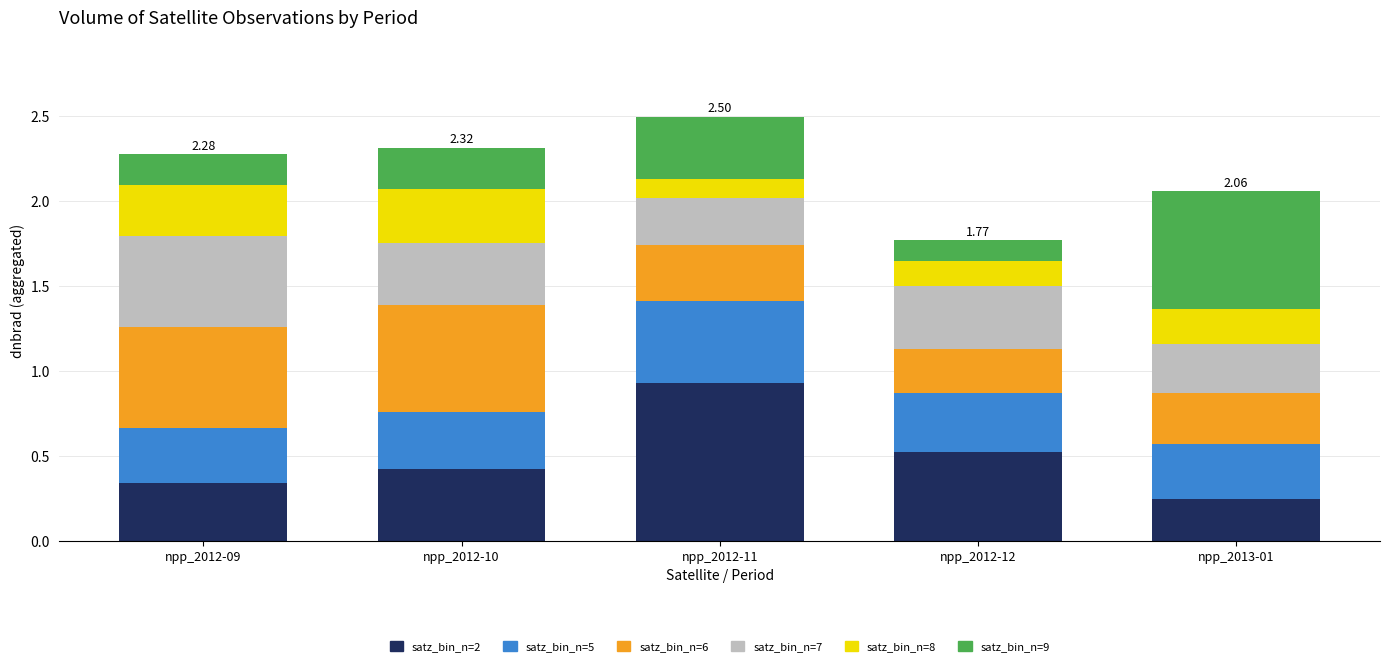

Between npp_2012-09 and npp_2012-12, which series saw the biggest shift?

satz_bin_n=6